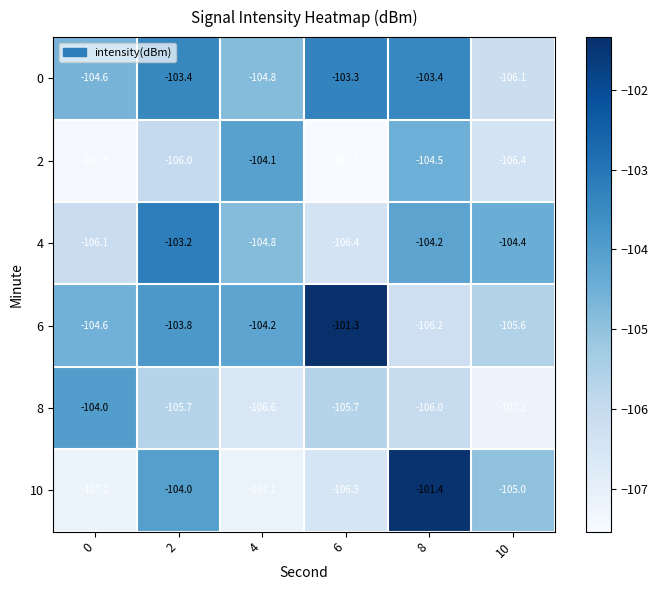

What is the difference between the maximum and minimum values in the 0 series?

2.8